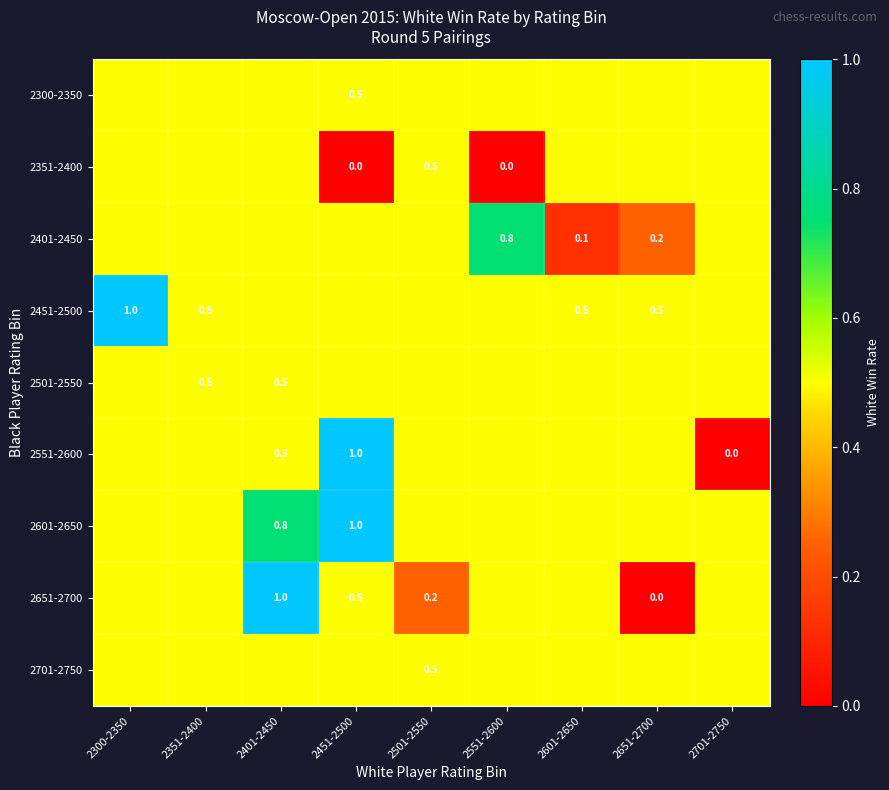

What is the total value across all series at 2701-2750?

4.0